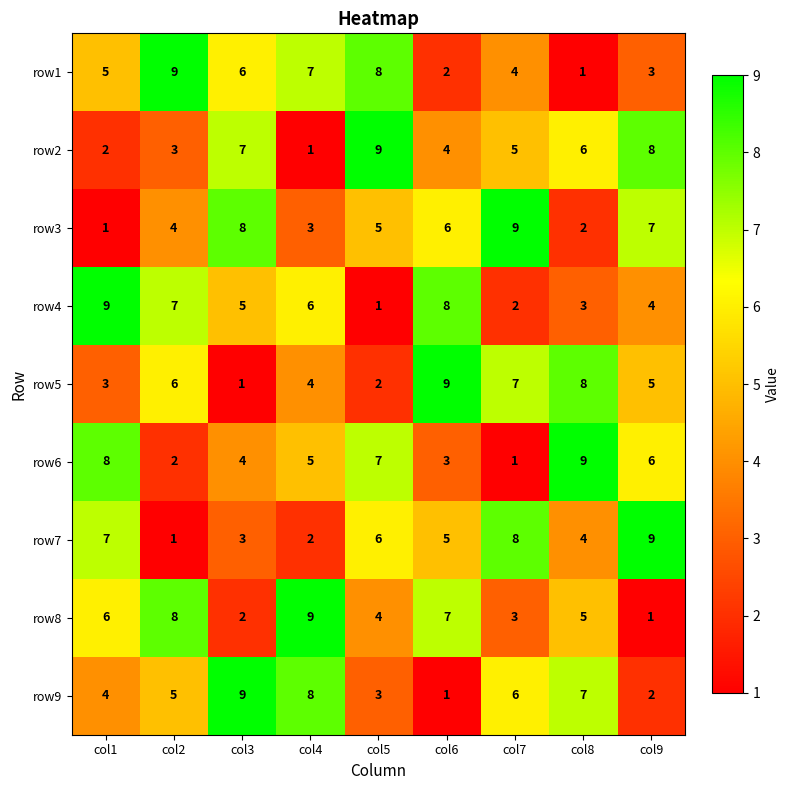

Count the number of data series in this chart.

9